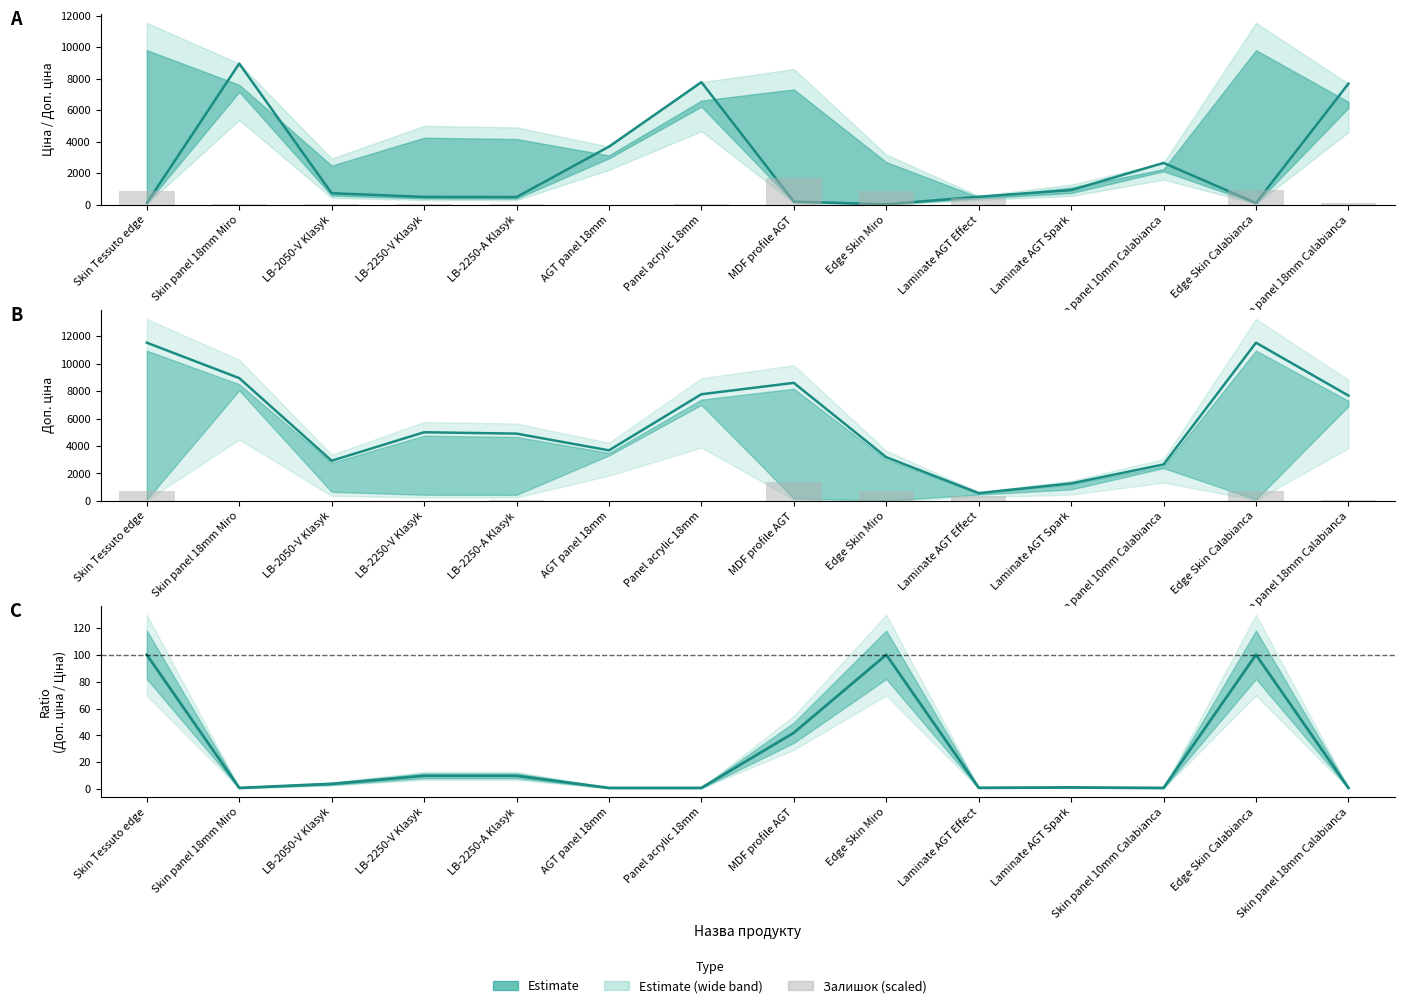

Is it true that Ціна equals 750.0 at LB-2250-V Klasyk?

False